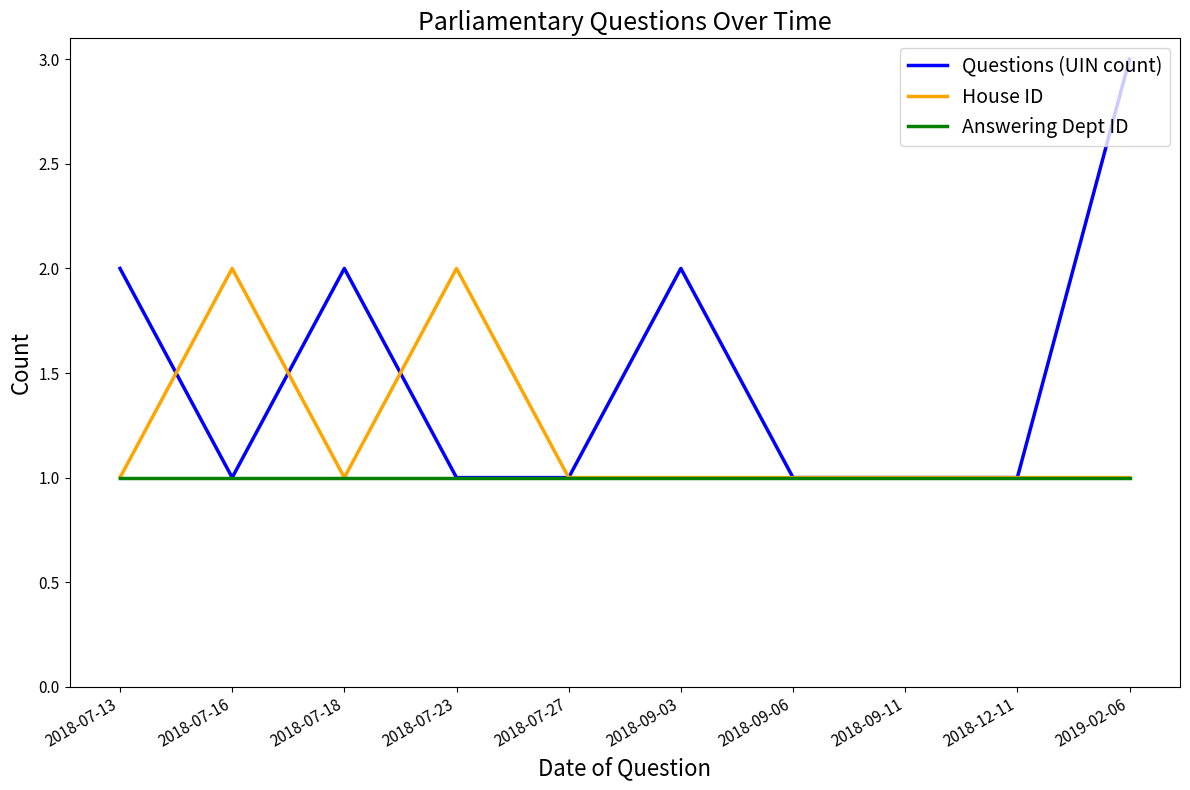

What is the greatest value displayed?

3